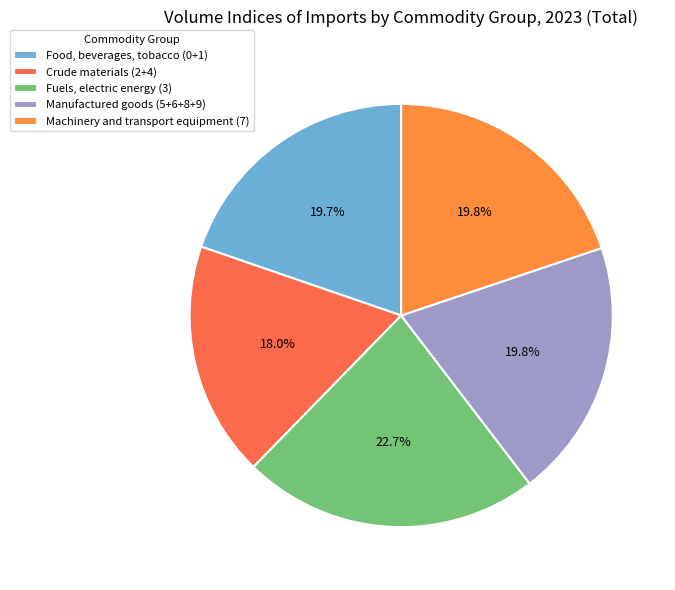

True or false: Food, beverages, tobacco (0+1) accounts for 20% of the total.

True